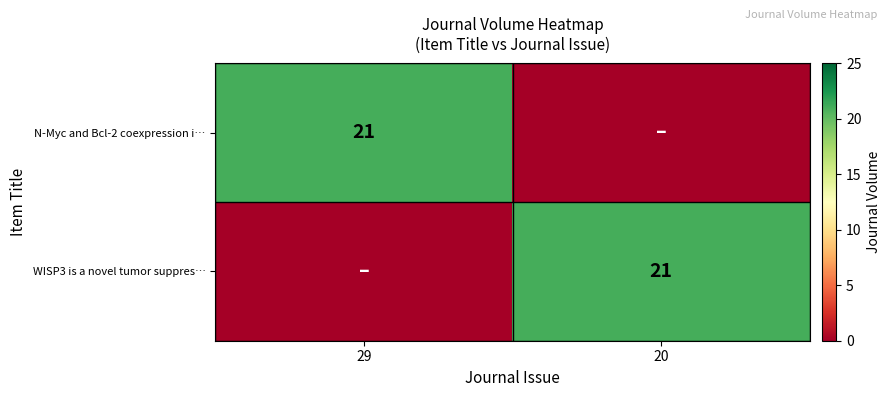

The value of WISP3 is a novel tumor suppres… at 20 is 21. True or false?

True